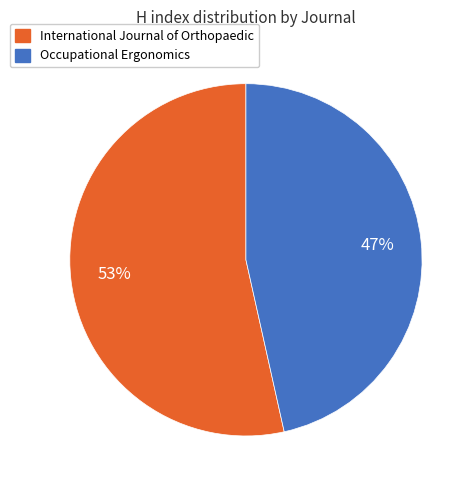

Between International Journal of Orthopaedic and Occupational Ergonomics, which is larger?

International Journal of Orthopaedic